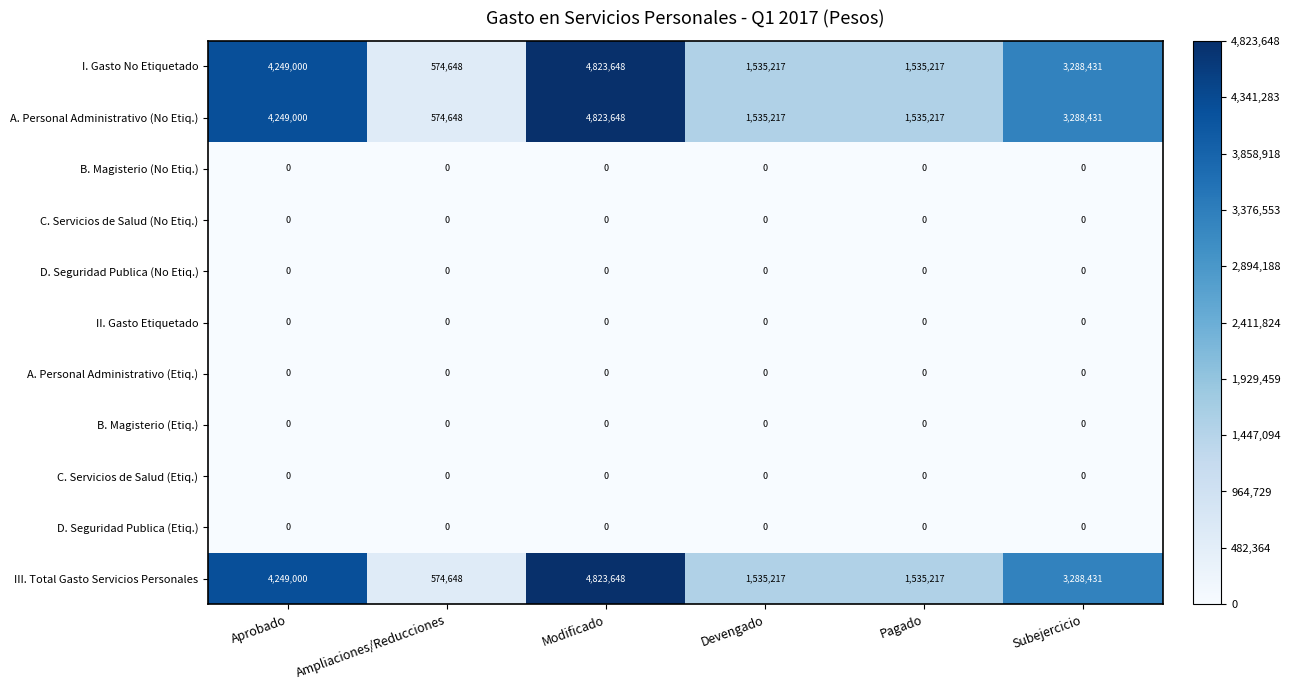

What is the difference between the highest and lowest values at Subejercicio?

3288431